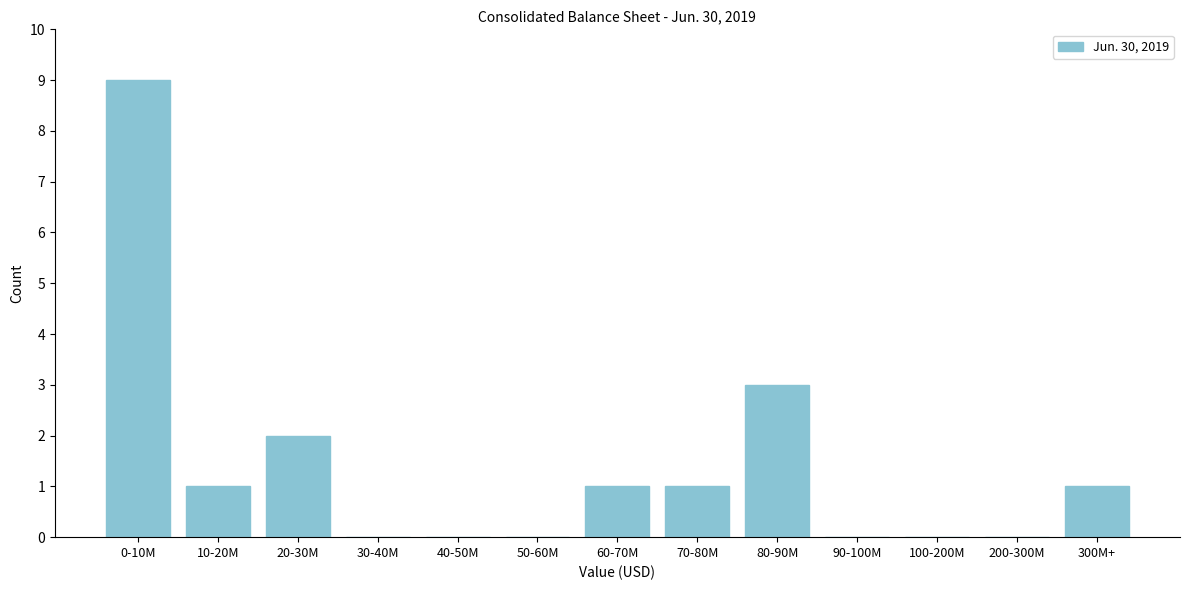

Reading left to right, extract all data points from this chart.

0-10M=9	10-20M=1	20-30M=2	30-40M=0	40-50M=0	50-60M=0	60-70M=1	70-80M=1	80-90M=3	90-100M=0	100-200M=0	200-300M=0	300M+=1